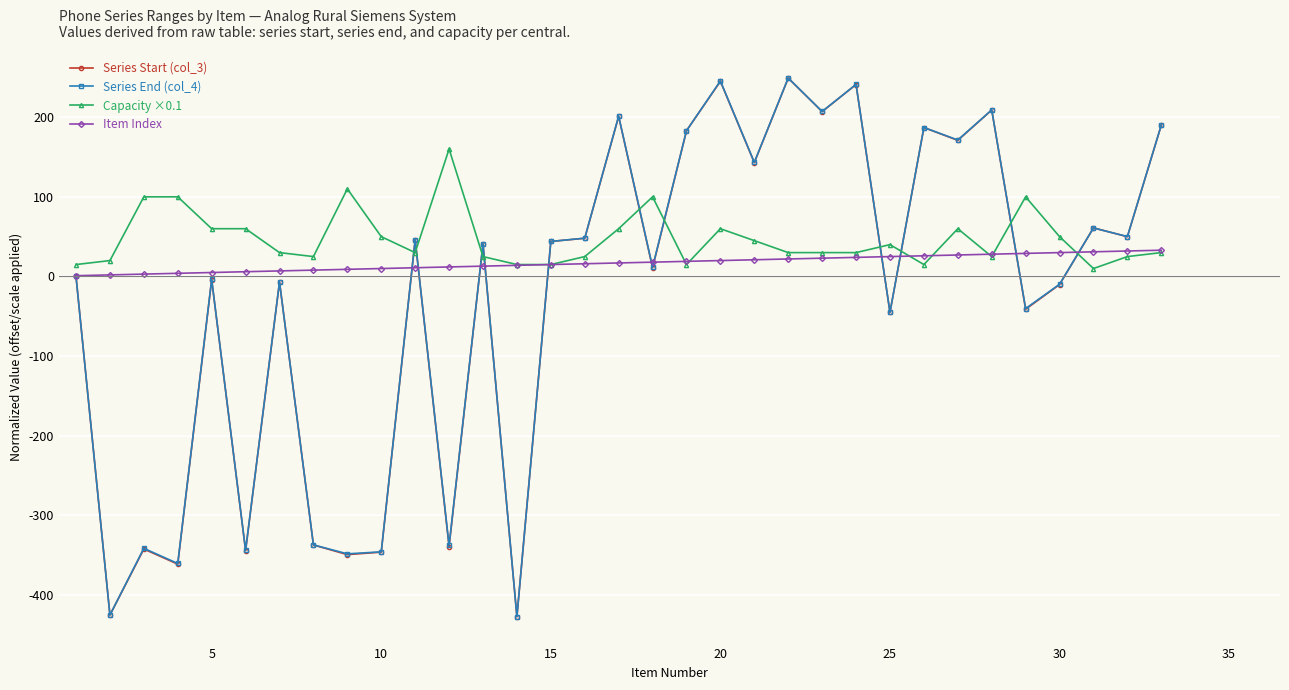

Which series has the largest total across all categories?

Capacity ×0.1